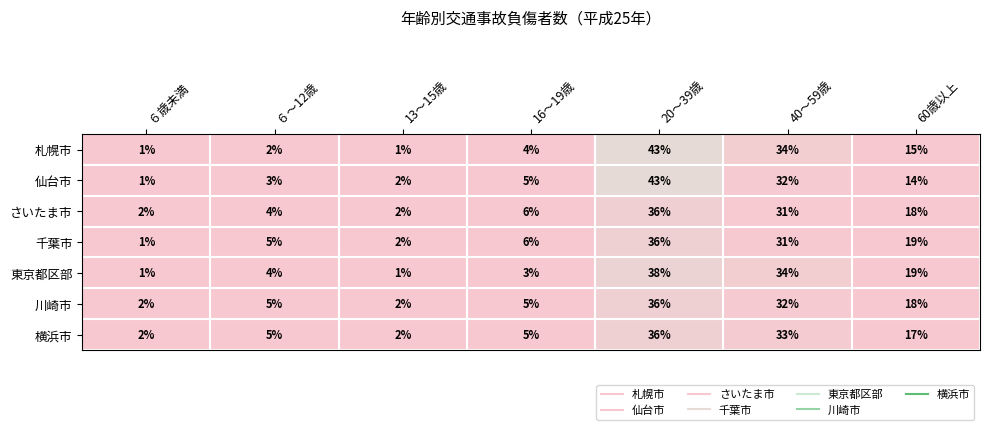

What is the total value across all series at 16～19歳?

34